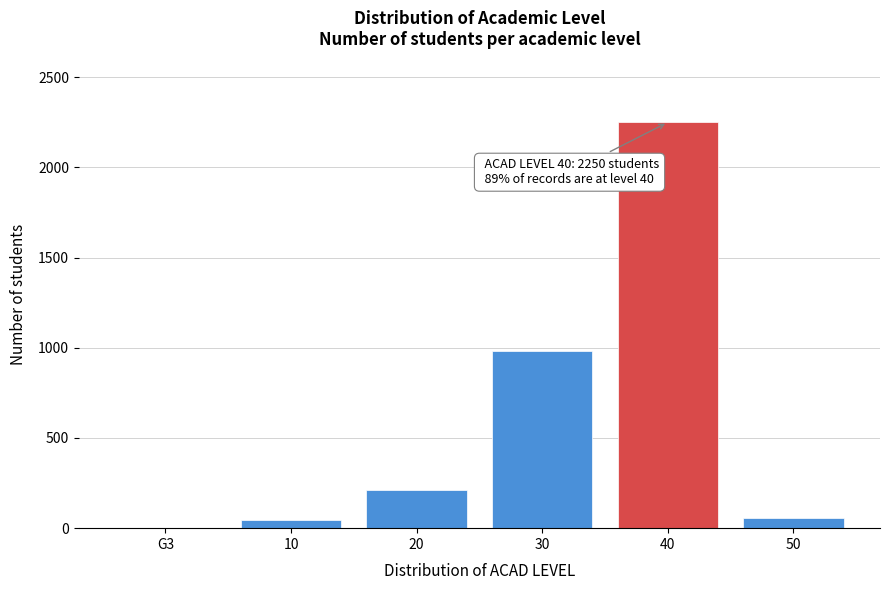

What is the greatest value displayed?

2250